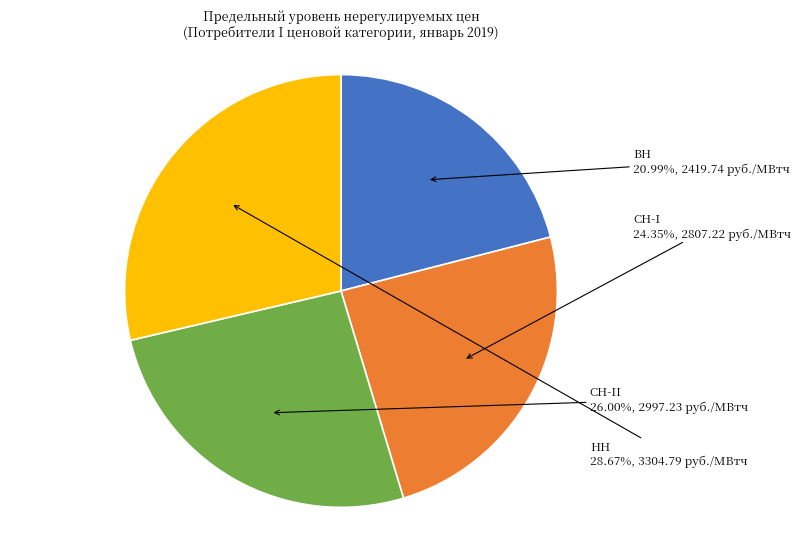

Which slice is the largest?

НН